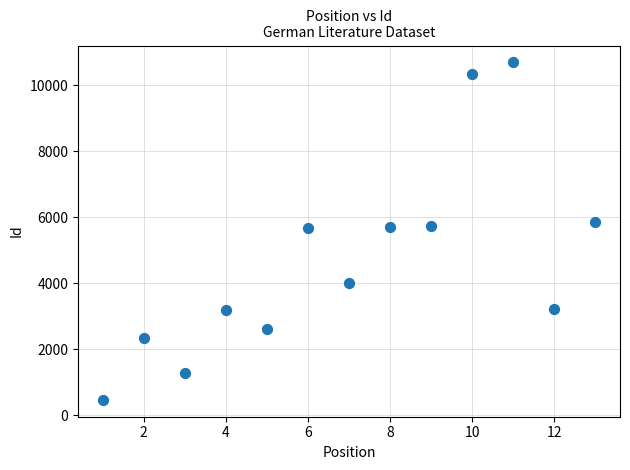

What is the range of Y values (max minus min)?

10228